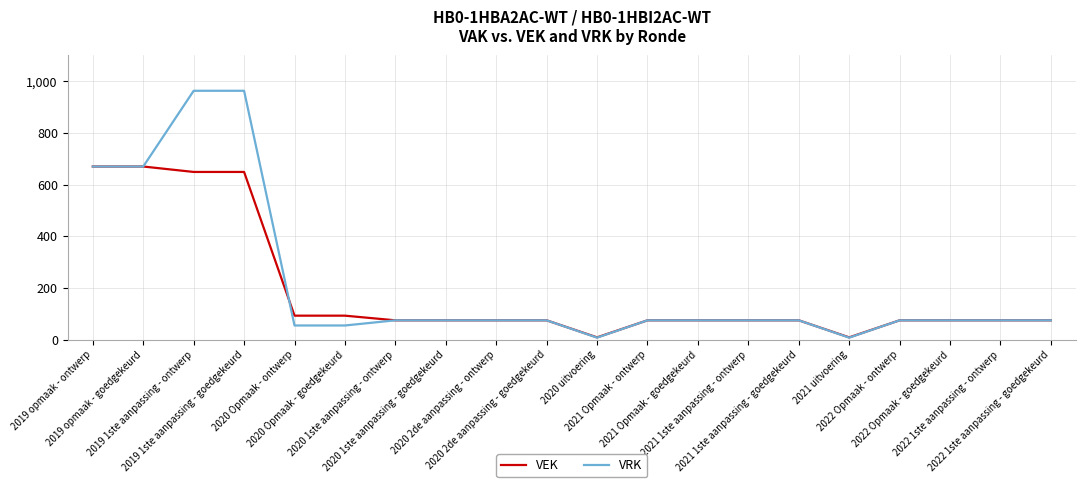

Reading left to right, extract all data points from this chart.

VEK: 670	670	649	649	93	93	75	75	75	75	9	75	75	75	75	9	75	75	75	75
VRK: 670	670	963	963	55	55	75	75	75	75	8	75	75	75	75	8	75	75	75	75